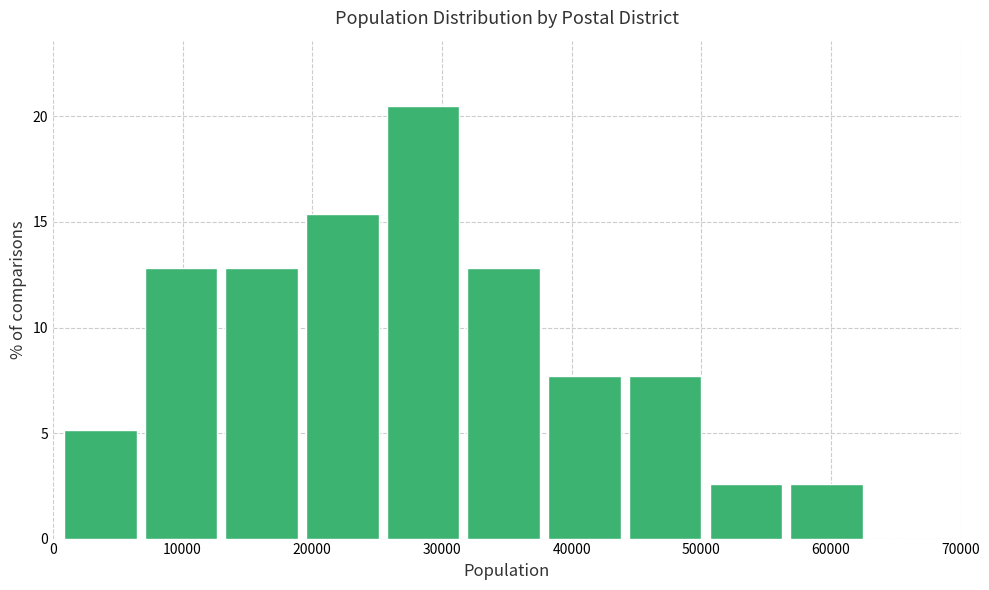

Which range on the x-axis has the tallest bar?

26000 to 32000